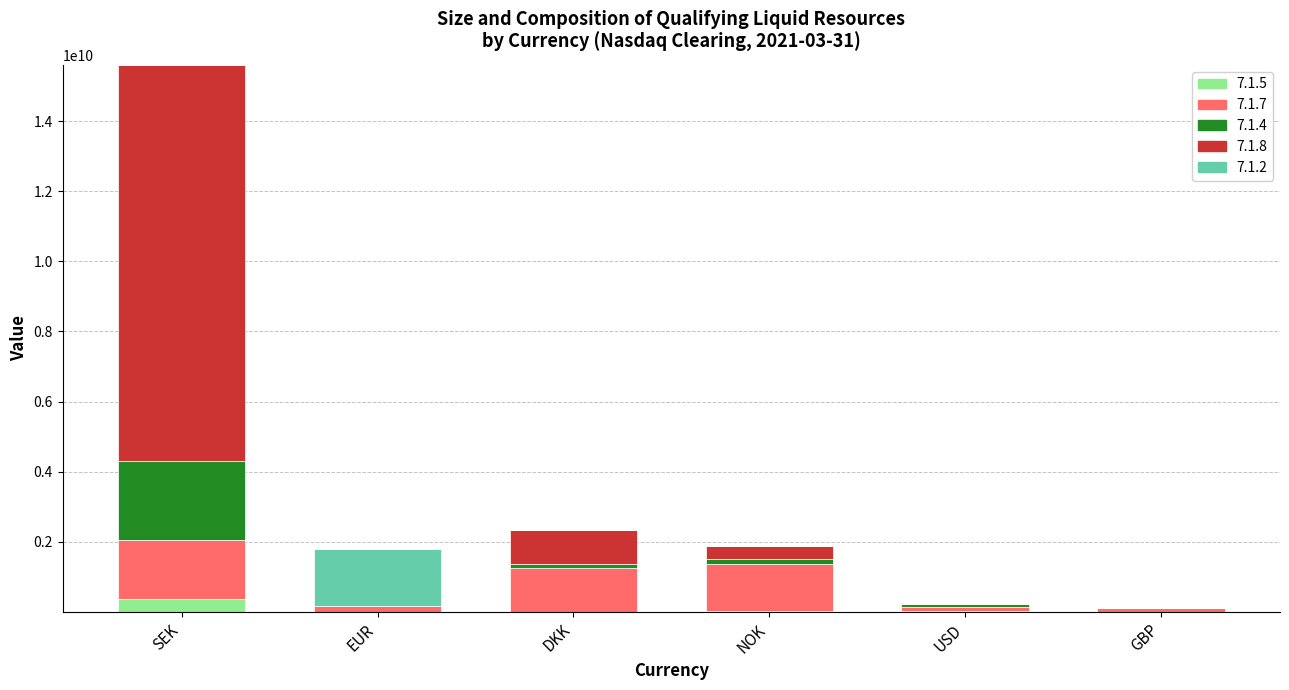

What is the maximum value for 7.1.5?

357542203.0